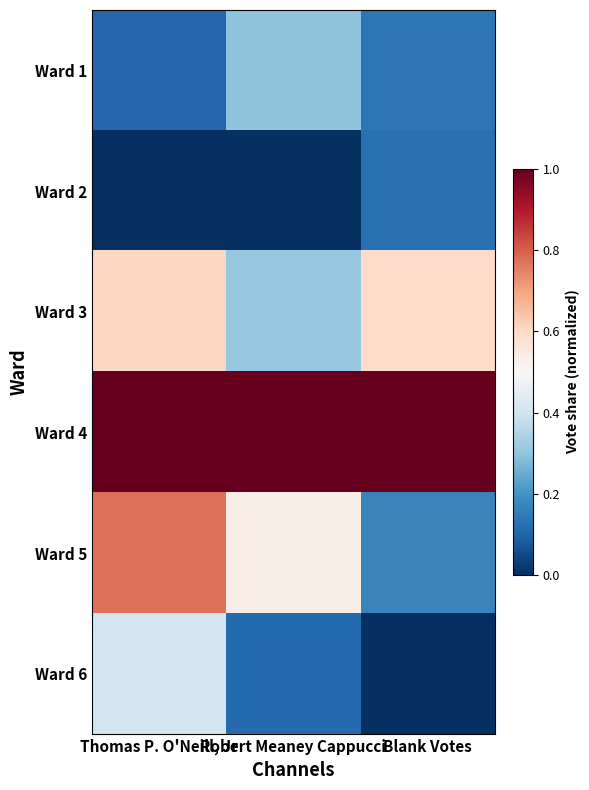

What is the total value across all series at Thomas P. O'Neill, Jr?

2.9